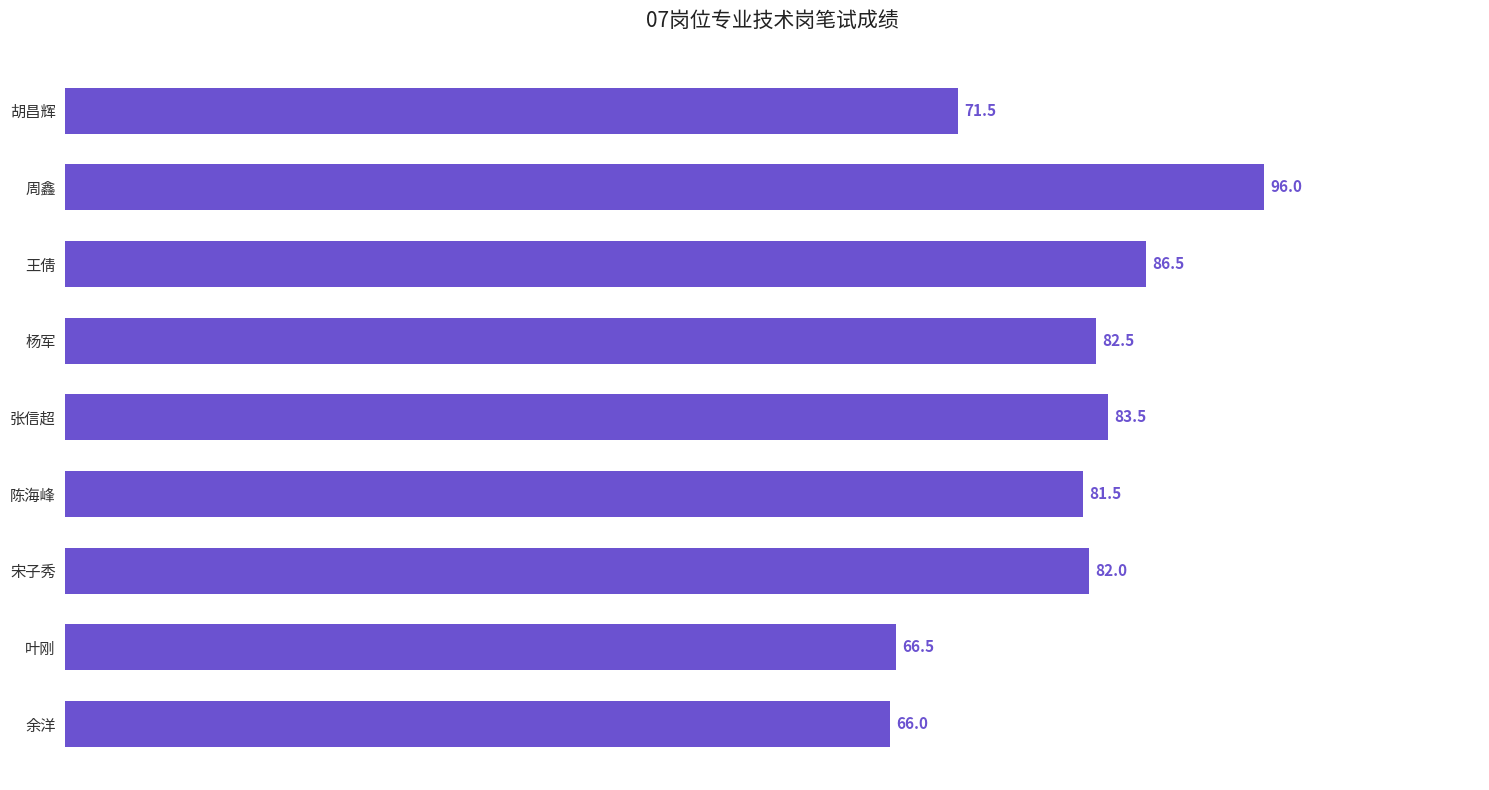

What value does the data have at 叶刚?

66.5